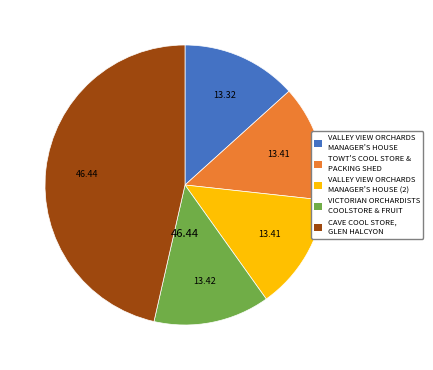

Do CAVE COOL STORE, GLEN HALCYON and TOWT'S COOL STORE & PACKING SHED together represent more than half of the pie?

Yes